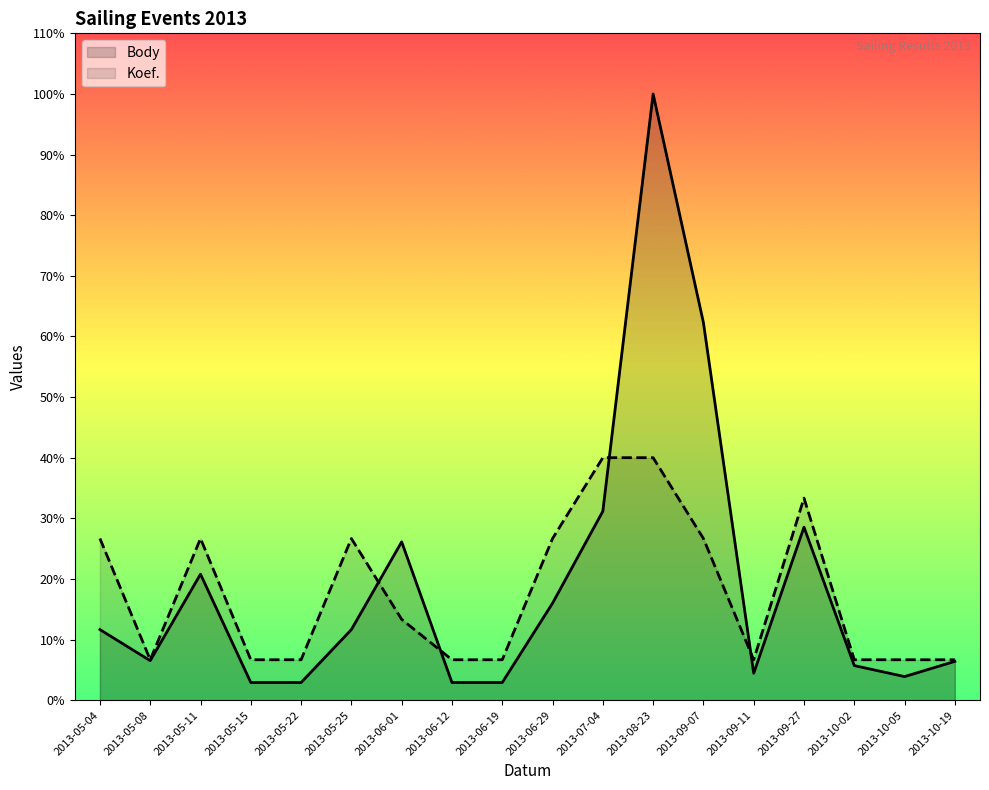

How many distinct data groups are displayed?

2